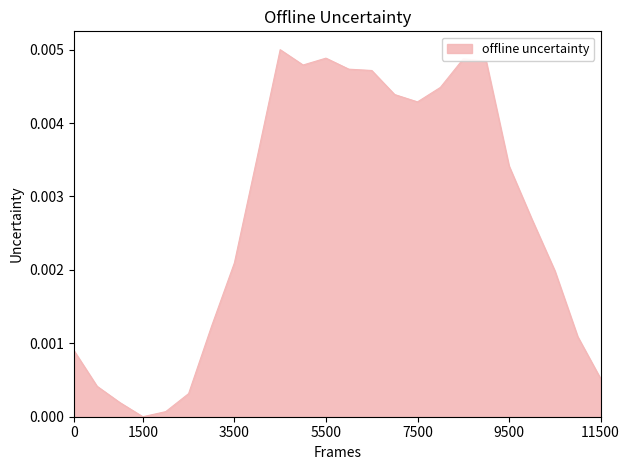

At which category does the data reach its first local valley?

1500